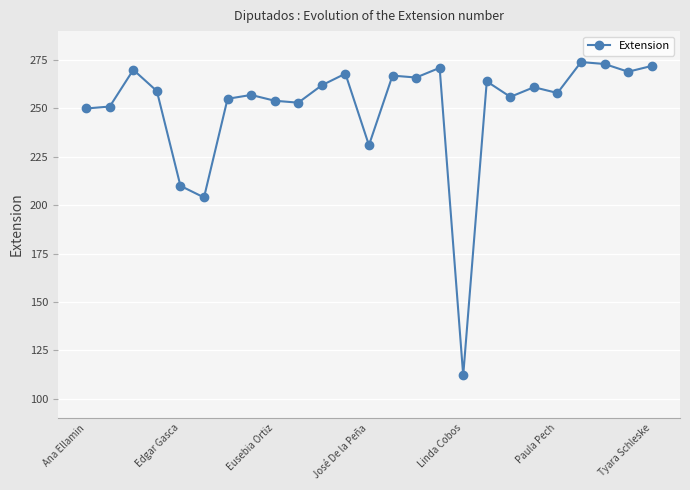

True or false: the data has more than 2 interior local peaks.

True